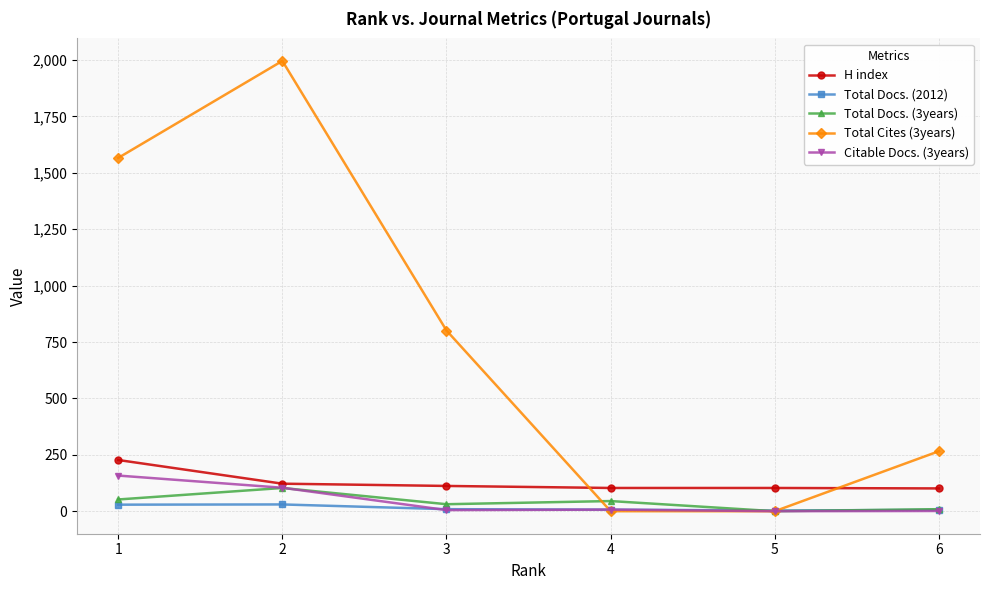

How many data points does each series have?

6